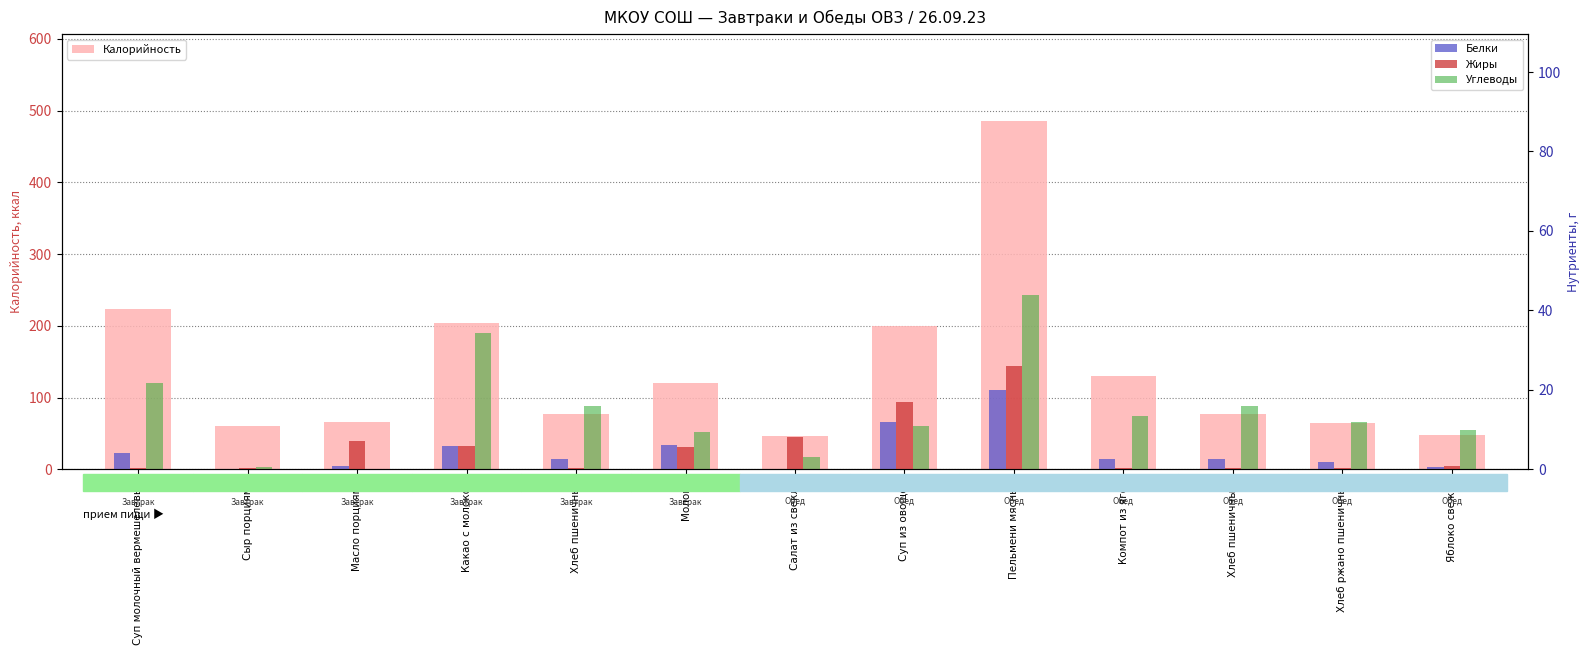

What is the label of the 4th bar from the right?

Компот из ягод